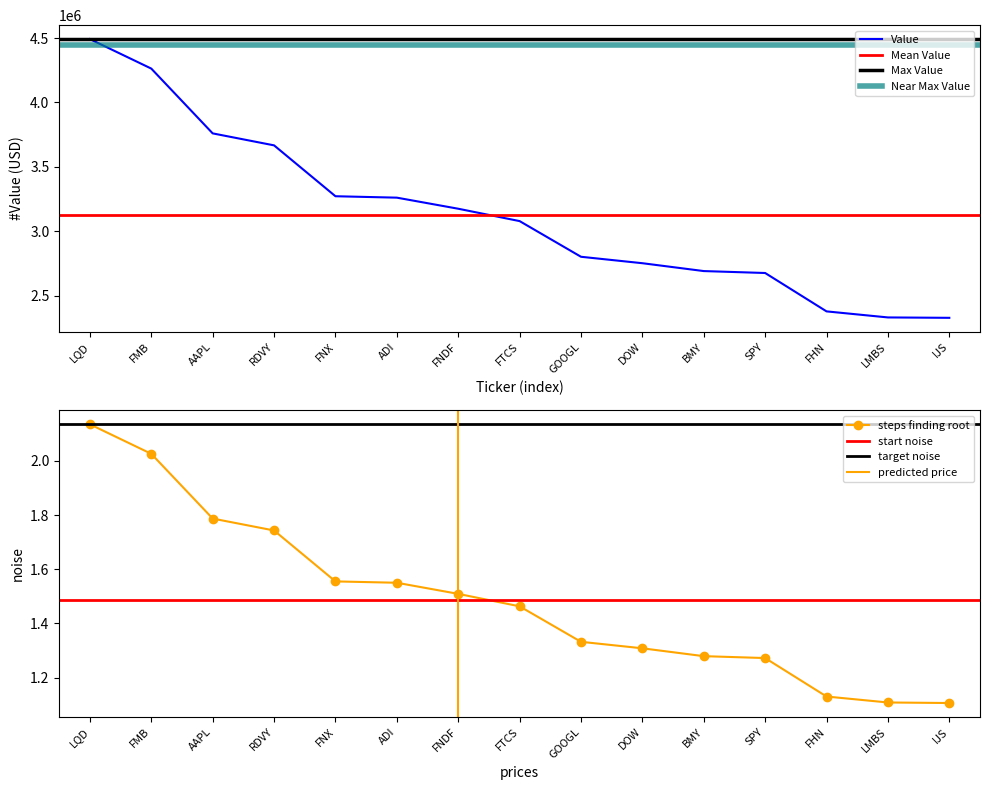

True or false: Weighting and Value intersect in this chart.

False